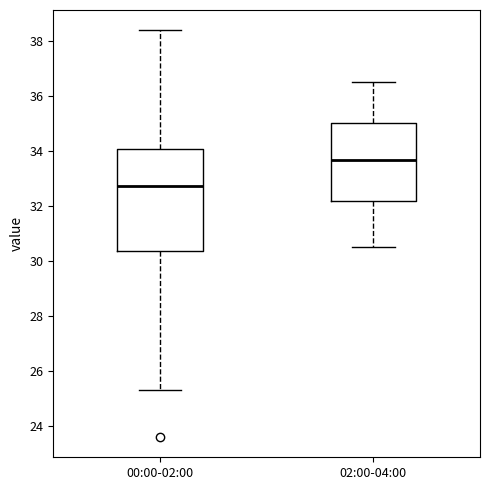

Comparing the boxes themselves (not the whiskers), which one is the tallest?

00:00-02:00